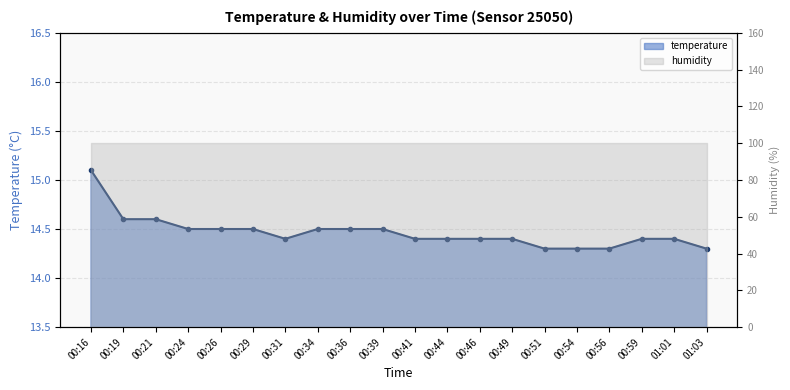

At which category does the chart reach its peak across all series?

00:16